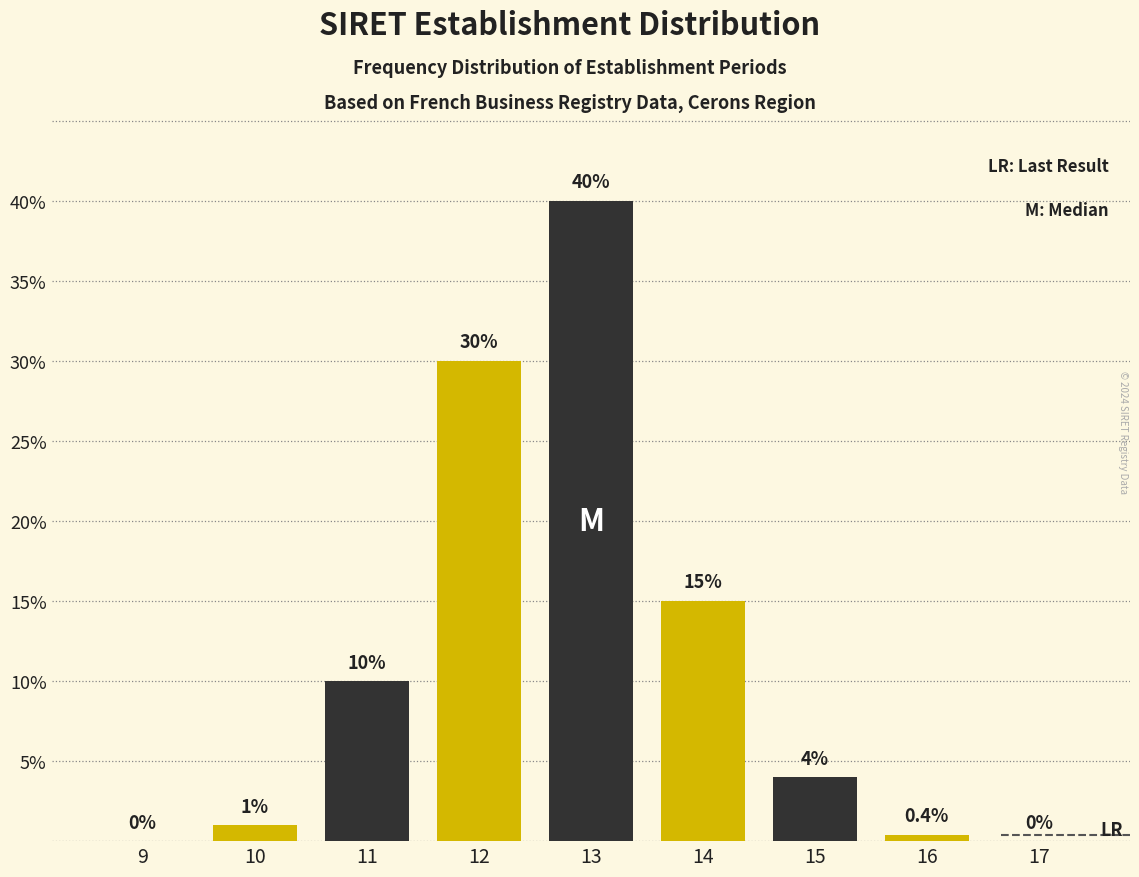

Reading left to right, list all the values displayed in this chart.

9=0.0	10=1.0	11=10.0	12=30.0	13=40.0	14=15.0	15=4.0	16=0.4	17=0.0